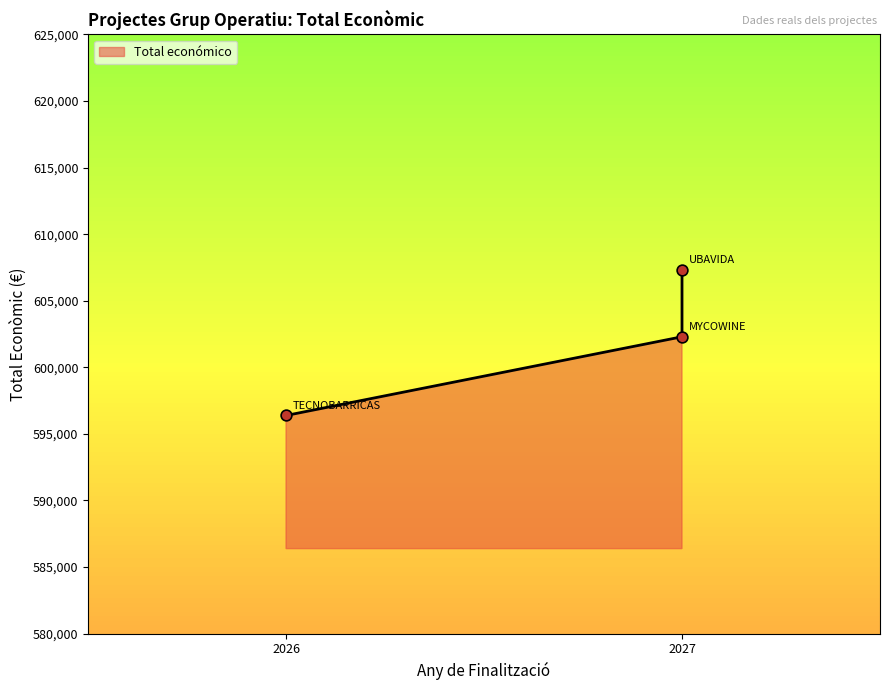

What is the change in value from 2024 (UBAVIDA) to 2024 (TECNOBARRICAS)?

-10958.0